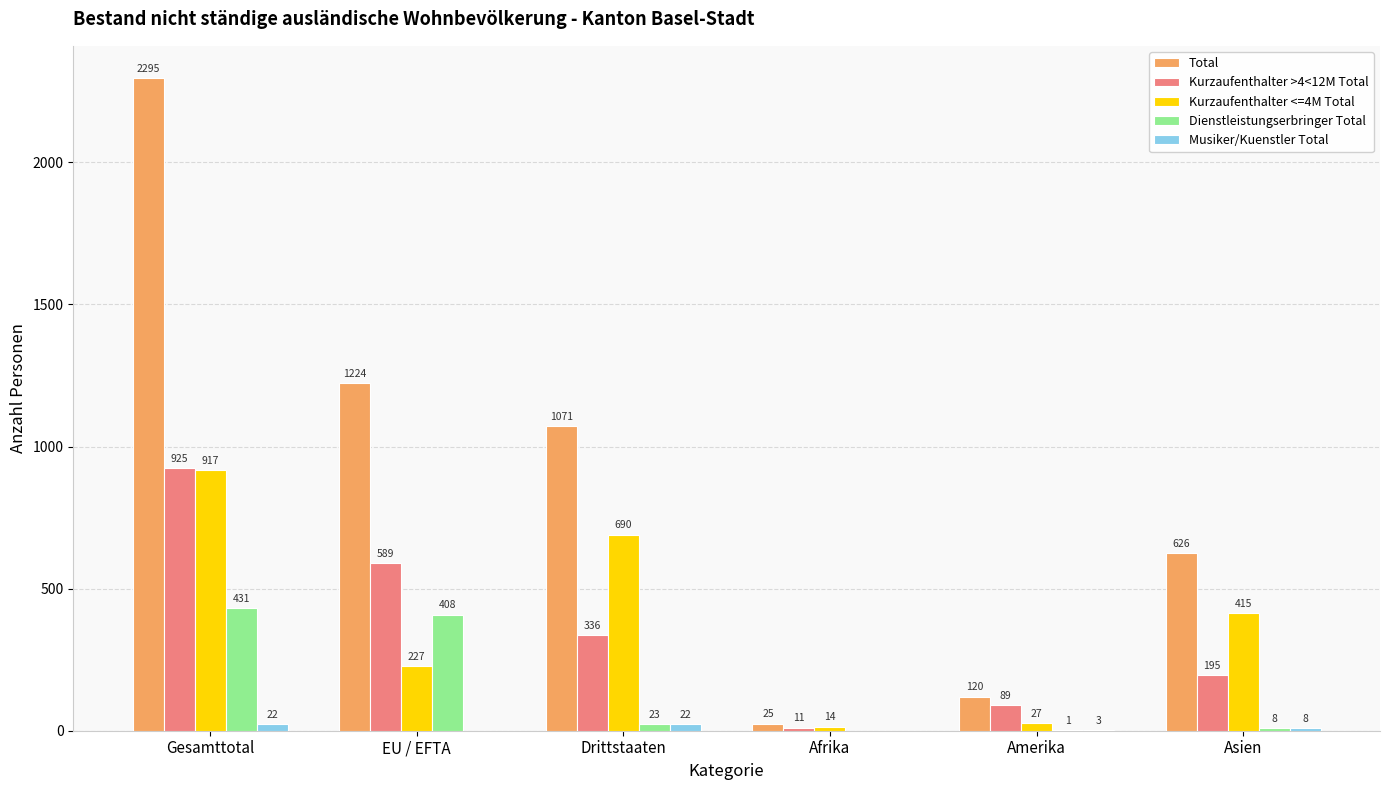

At which category is the sum across all series the highest?

Gesamttotal